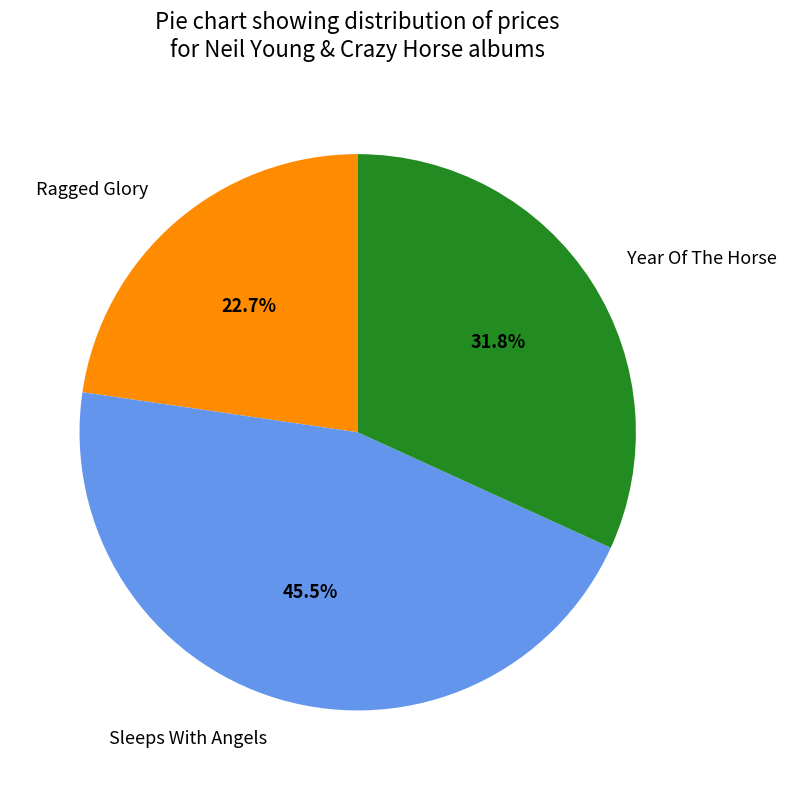

Combined, do Sleeps With Angels and Ragged Glory account for over 50%?

Yes